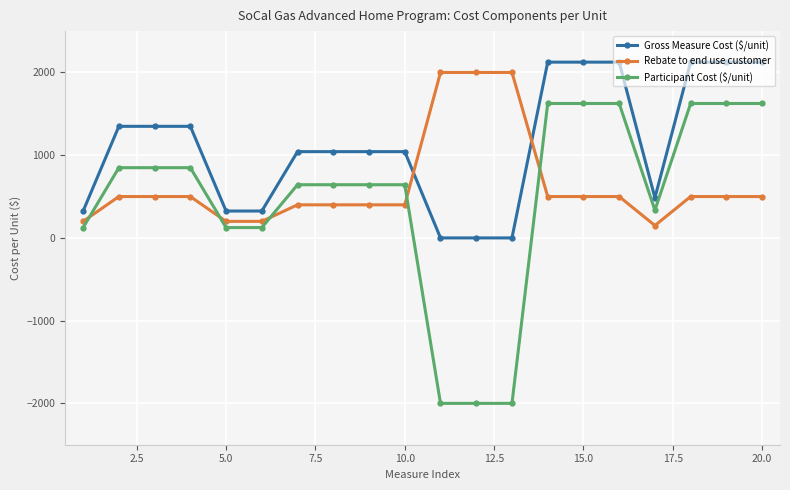

What are all the series names shown in the legend?

Gross Measure Cost ($/unit), Rebate to end use customer, Participant Cost ($/unit)